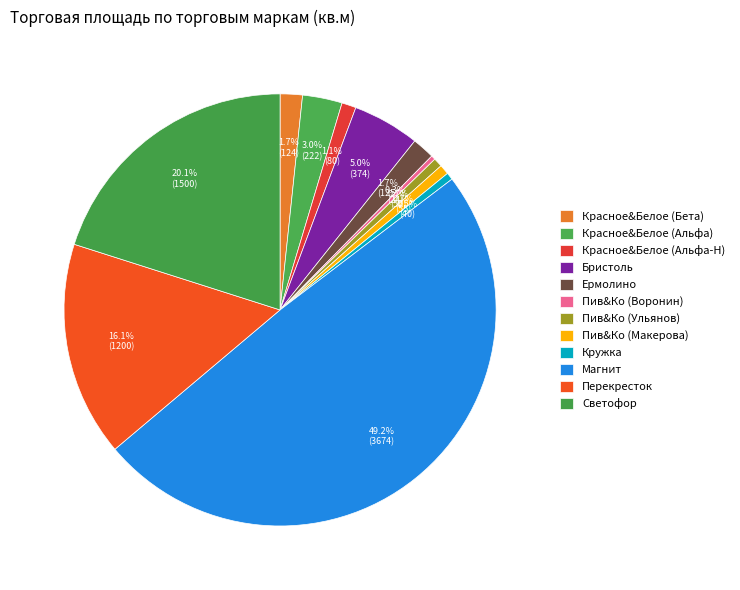

Count the number of slices in the pie.

12